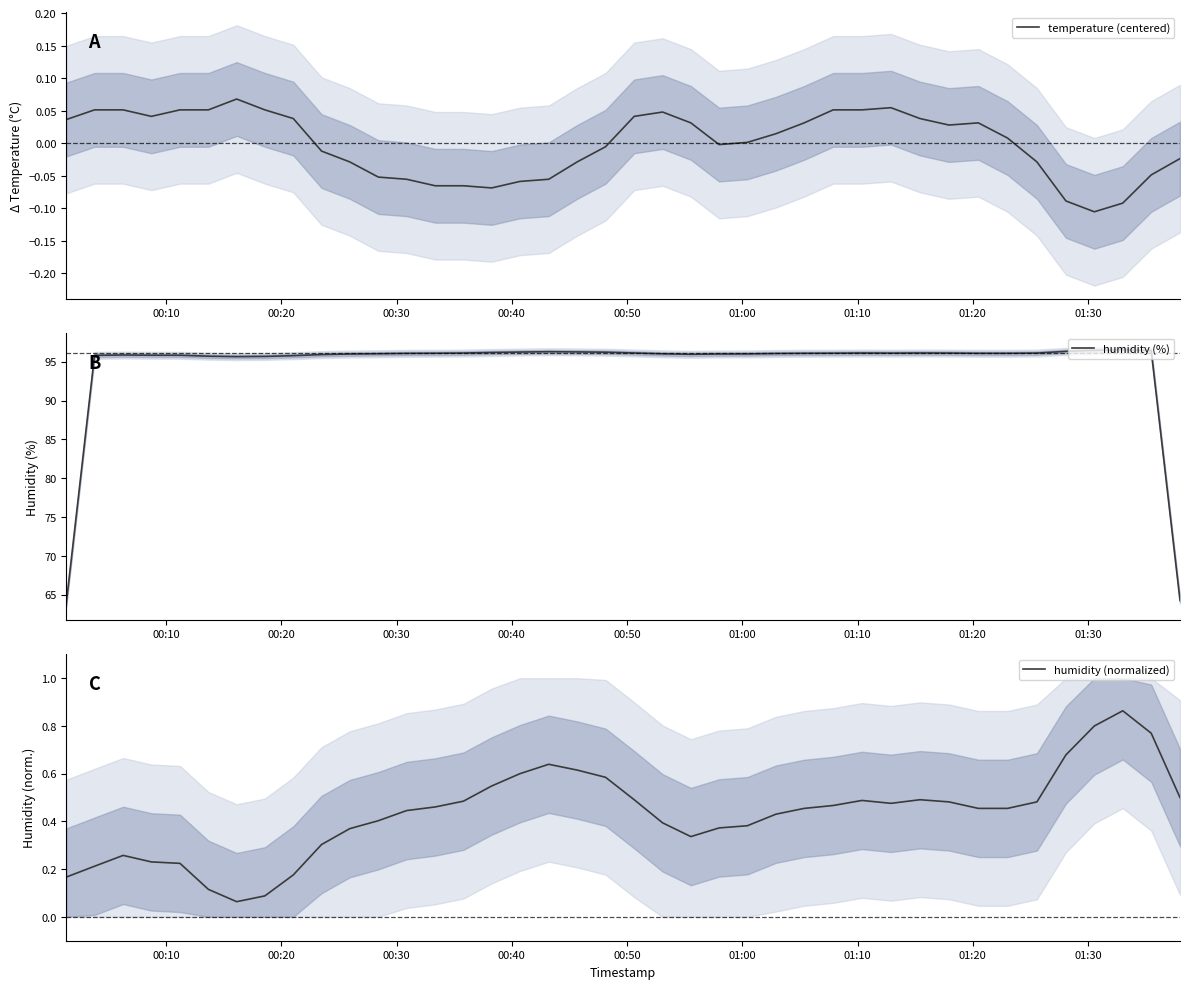

What is the lowest value of the humidity (%) series?

63.9